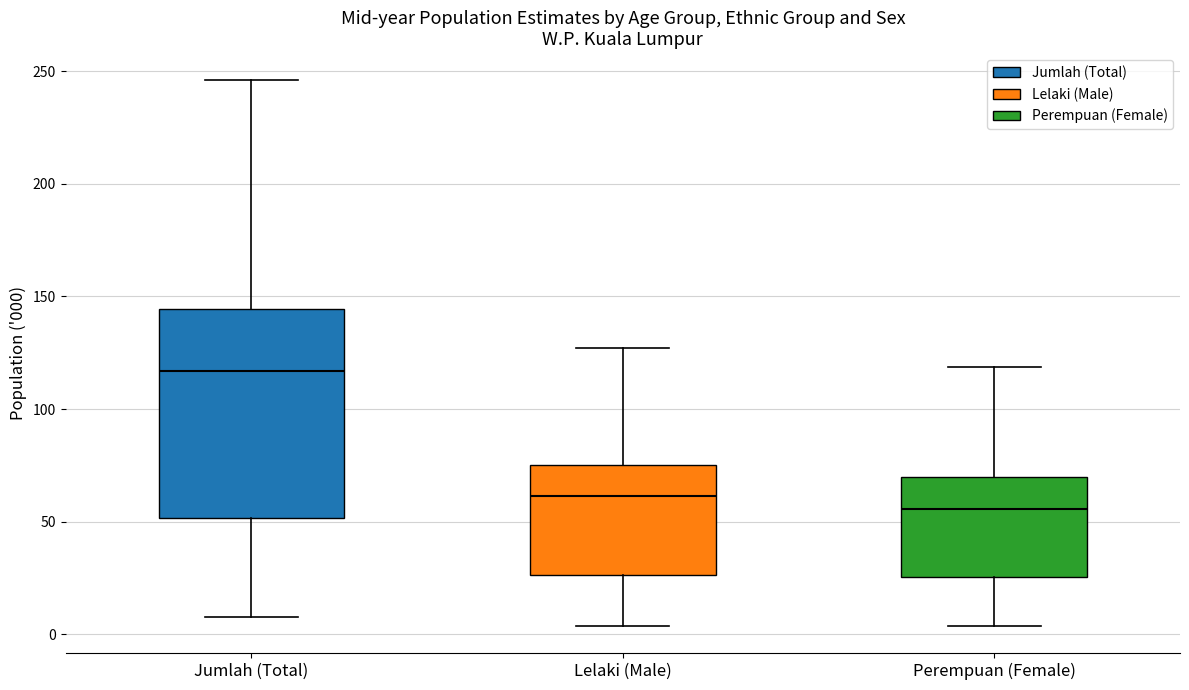

Where does the upper whisker of the box for Perempuan (Female) end on the y-axis? The values are not printed on the chart, so give them approximately, as read against the axis.

120